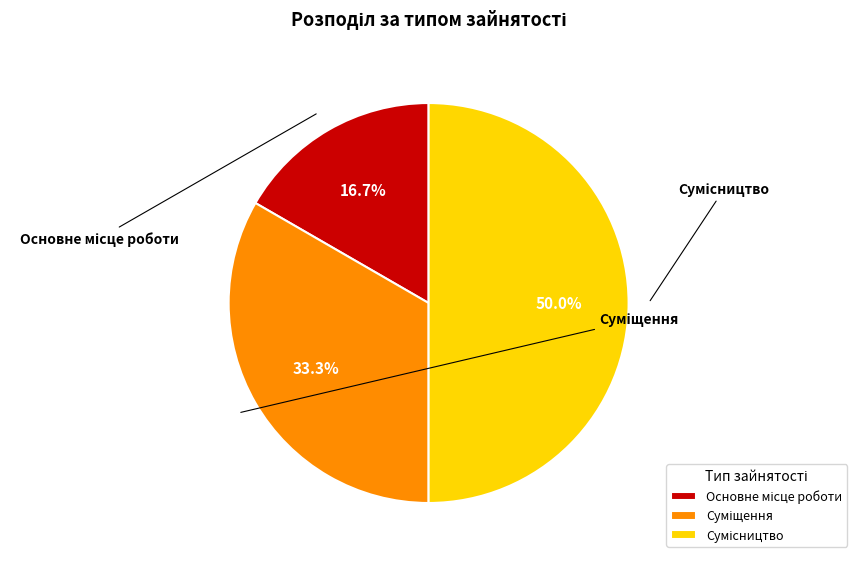

The Основне місце роботи slice represents 17% of the pie. True or false?

True